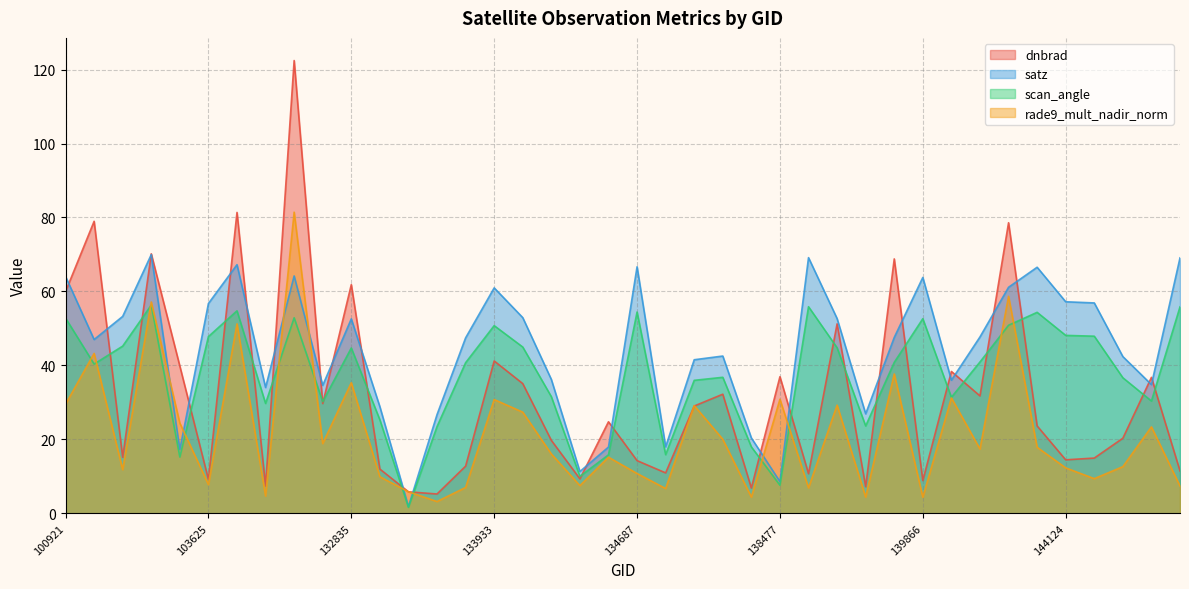

What are all the series names shown in the legend?

dnbrad, satz, scan_angle, rade9_mult_nadir_norm